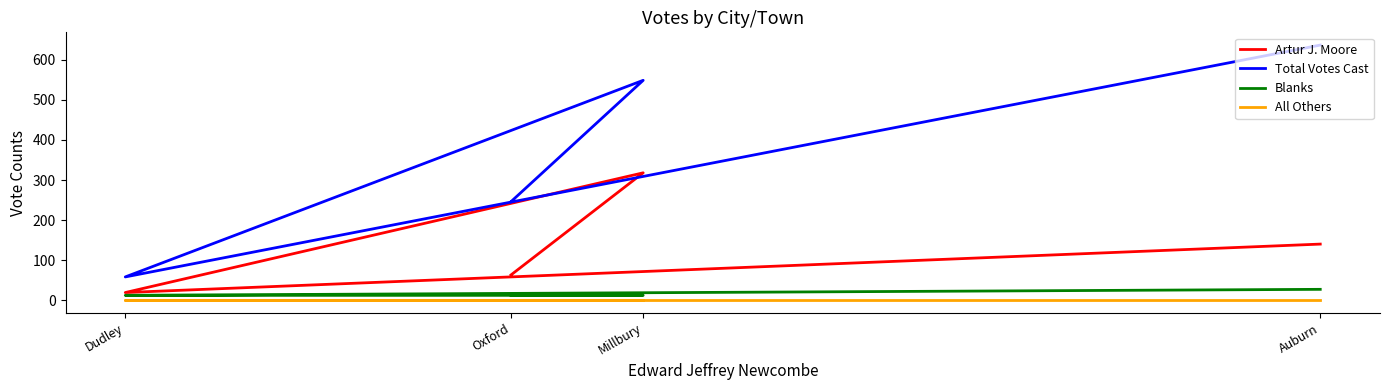

Is it true that All Others equals 0 at Auburn?

True